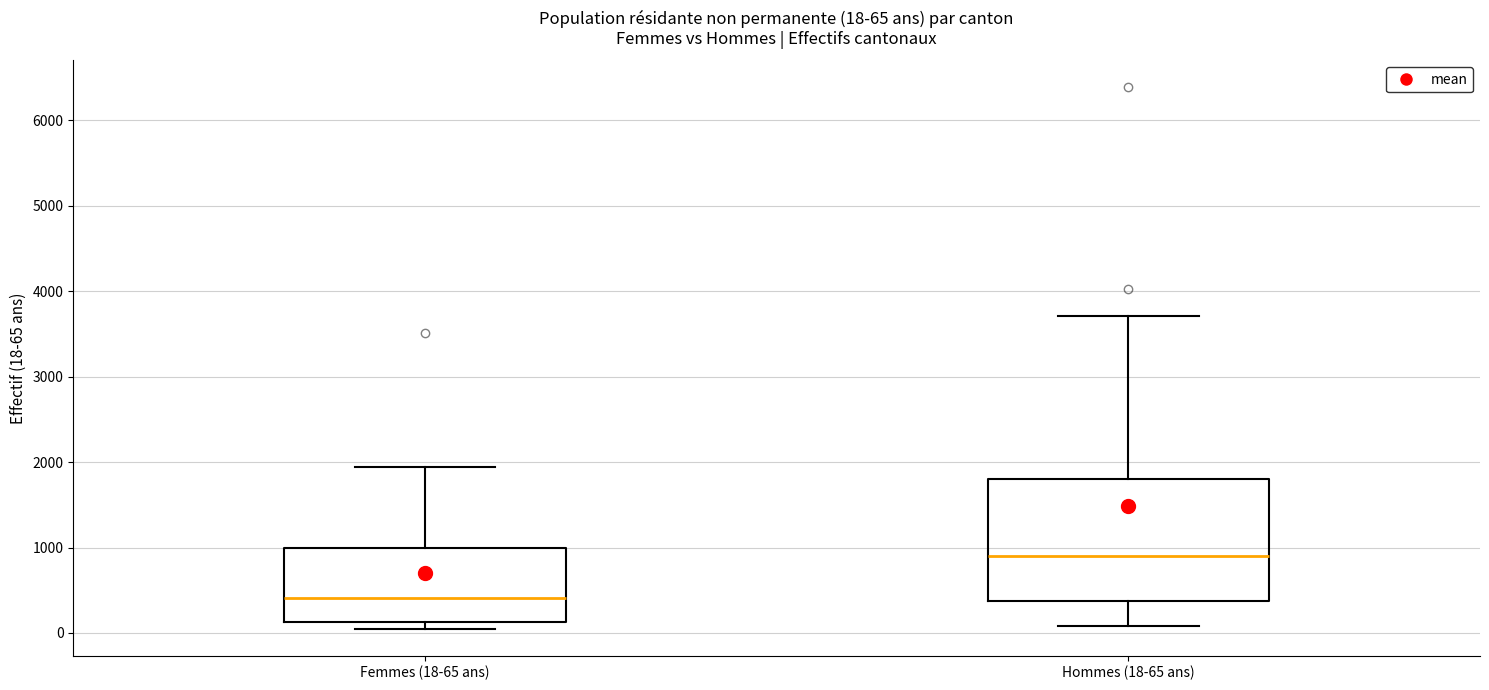

Which box is the tallest, from its lower edge to its upper edge?

Hommes (18-65 ans)